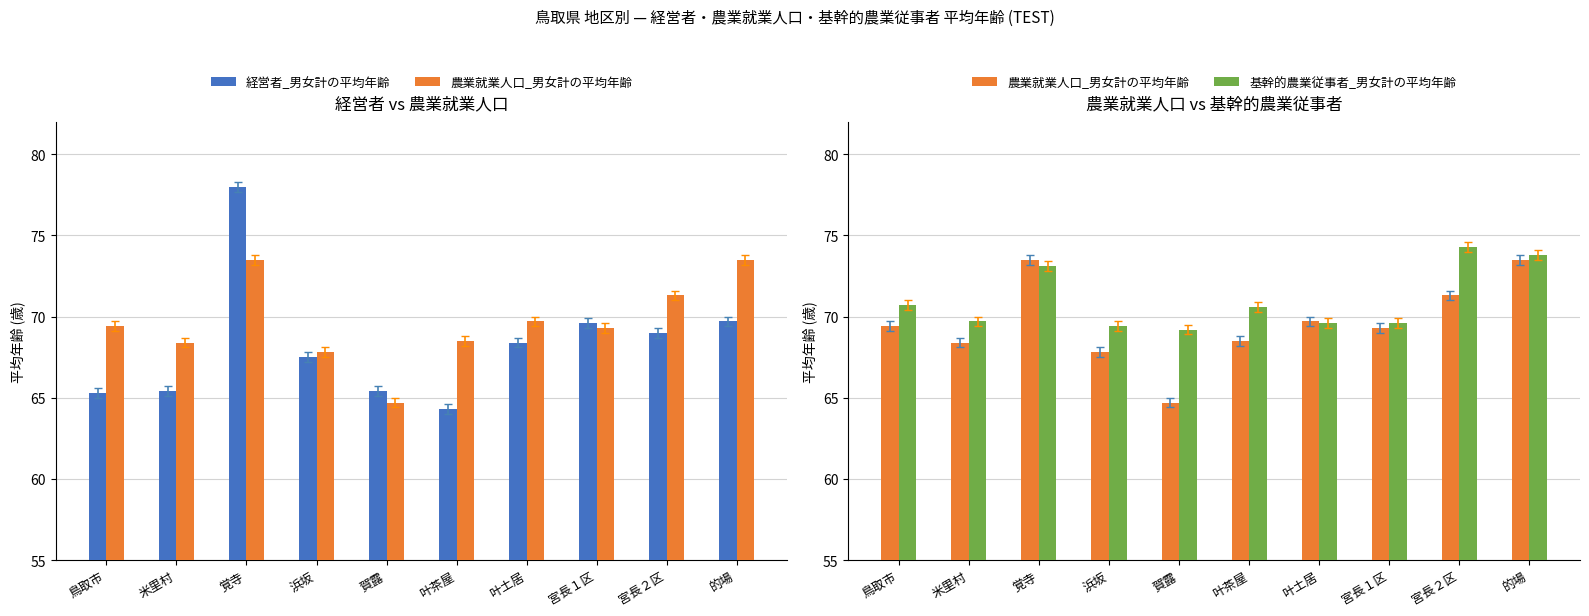

What is the label of the 2nd bar from the right?

宮長２区